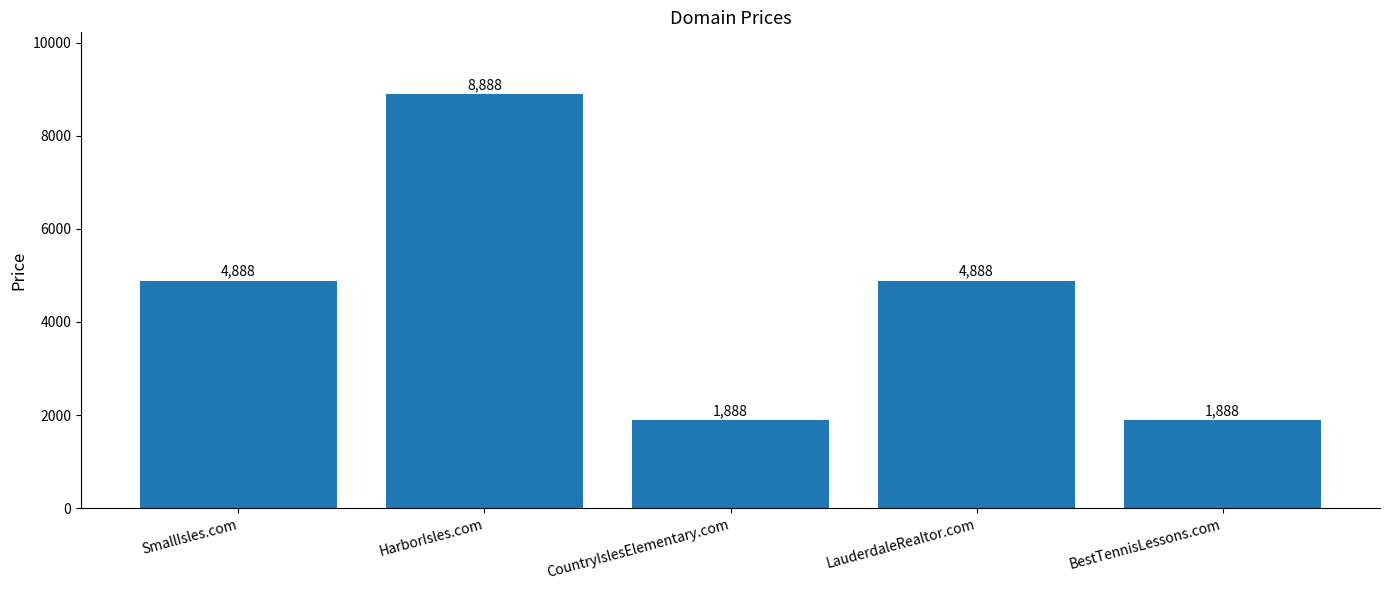

Approximately how many times larger is the value at HarborIsles.com compared to CountryIslesElementary.com?

4.7